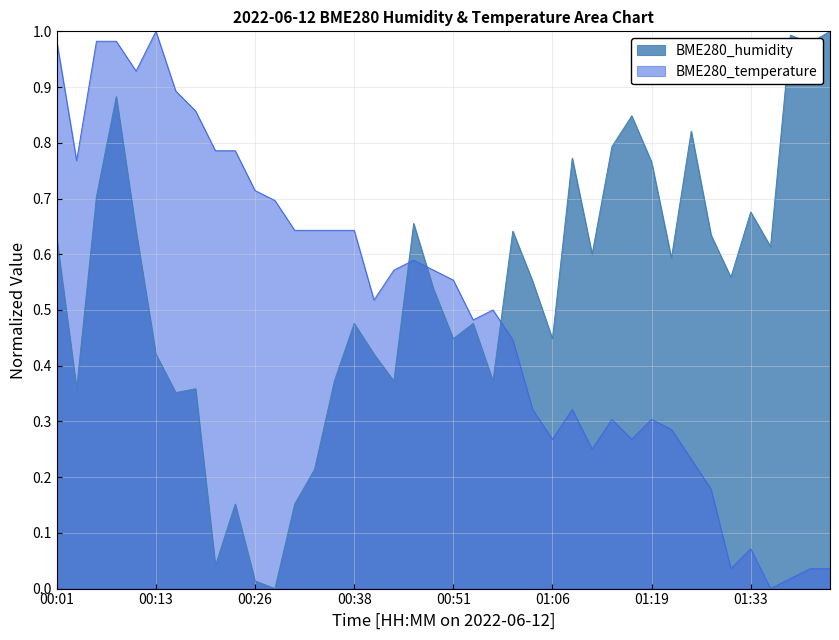

What is the approximate value of BME280_temperature at 00:23?

0.8